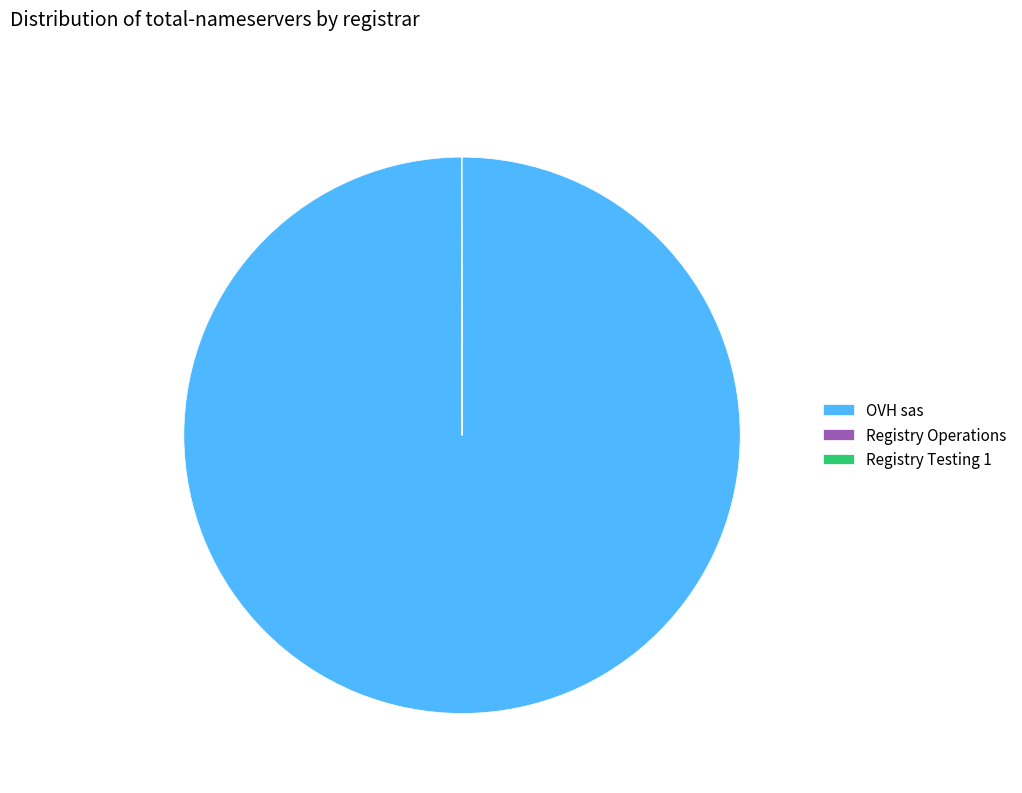

Which category accounts for the majority?

OVH sas